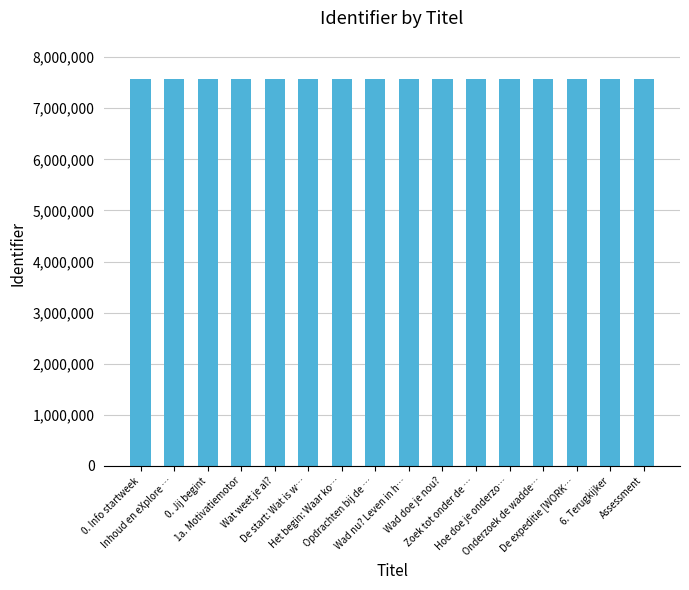

What is the average value?

7566757